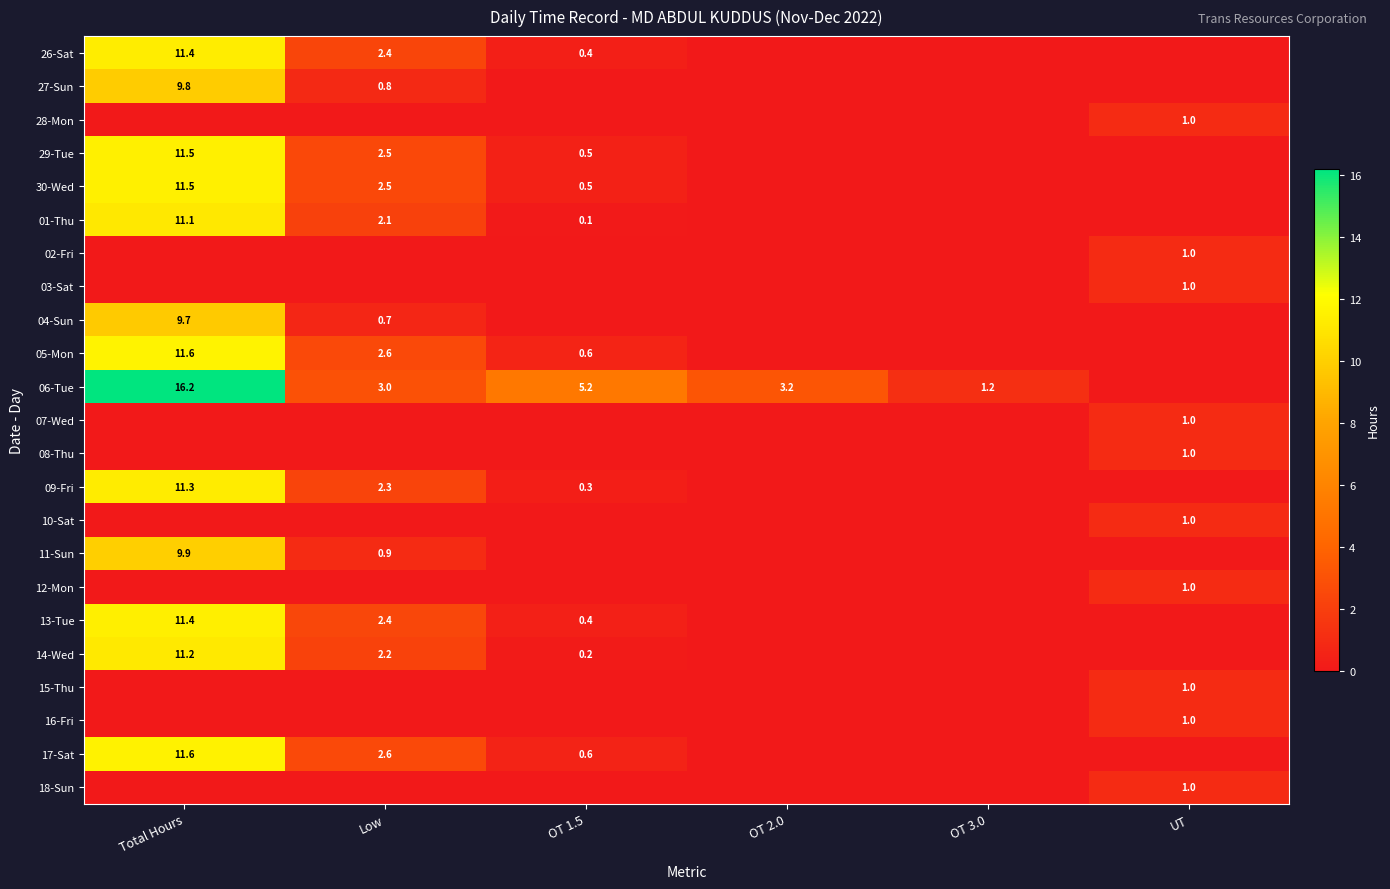

Is it true that 06-Tue equals 1.2 at OT 3.0?

True